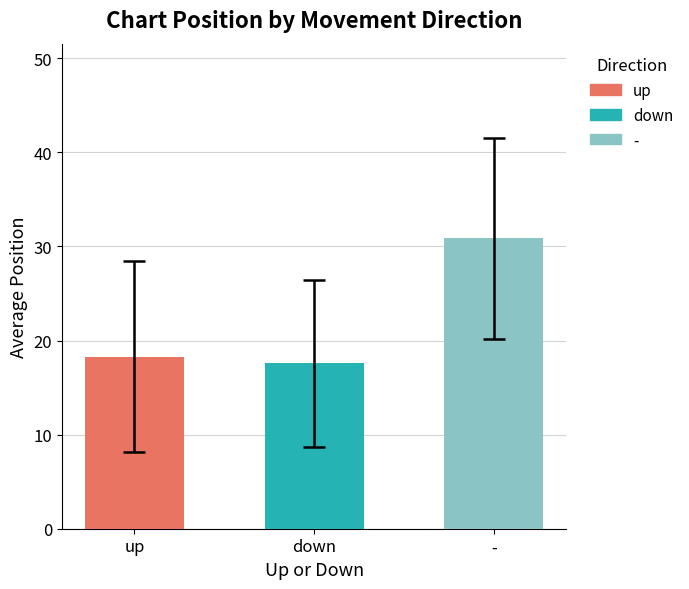

The up series shows 74.8 at -. True or false?

False